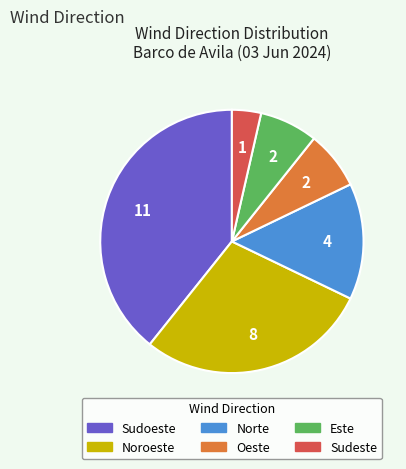

Between Norte and Noroeste, which is larger?

Noroeste